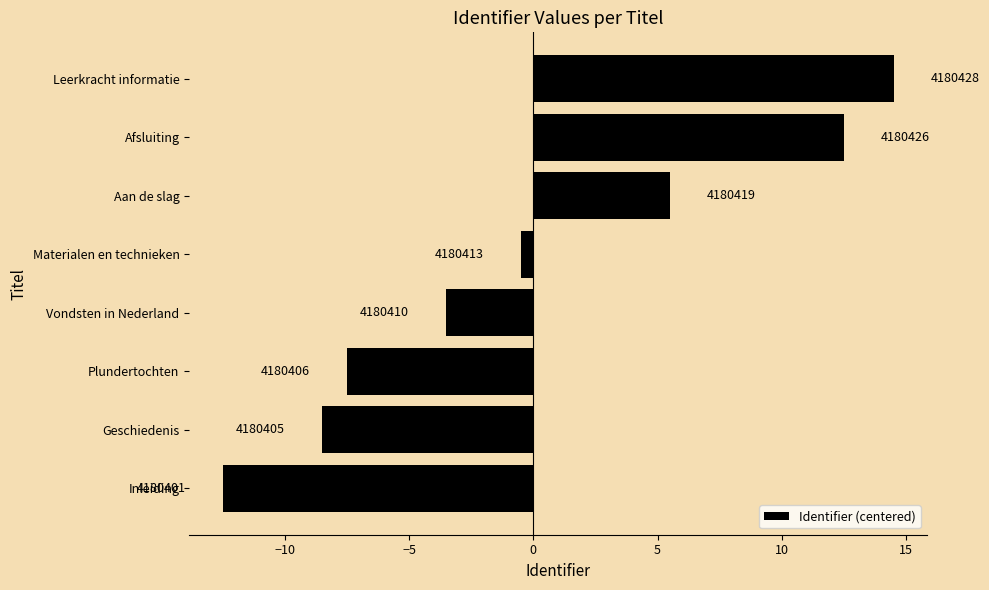

What is the maximum value shown in the chart?

14.5